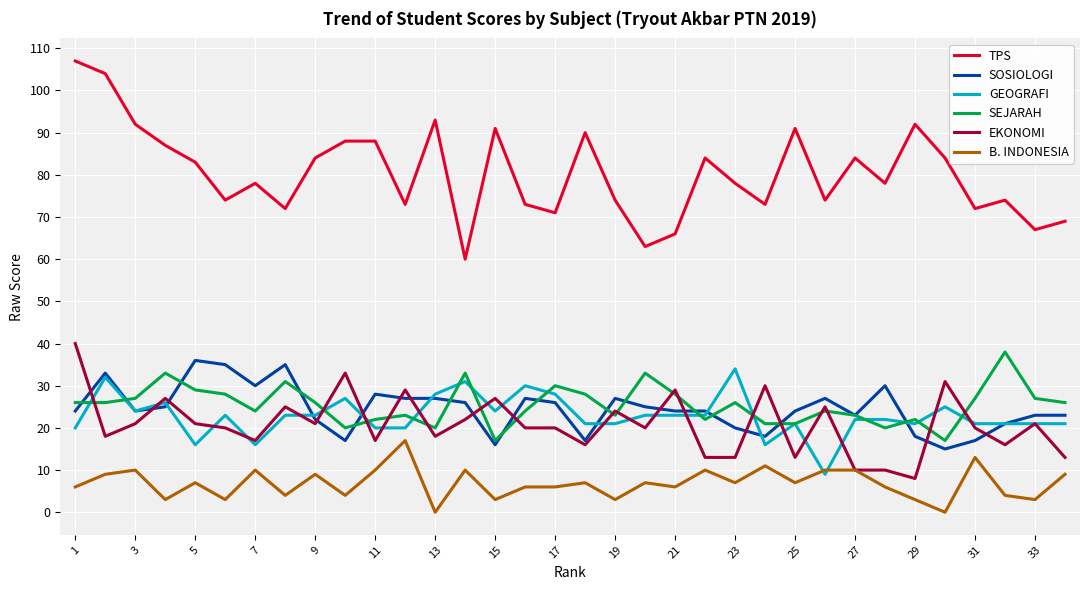

True or false: SOSIOLOGI and B. INDONESIA intersect in this chart.

False